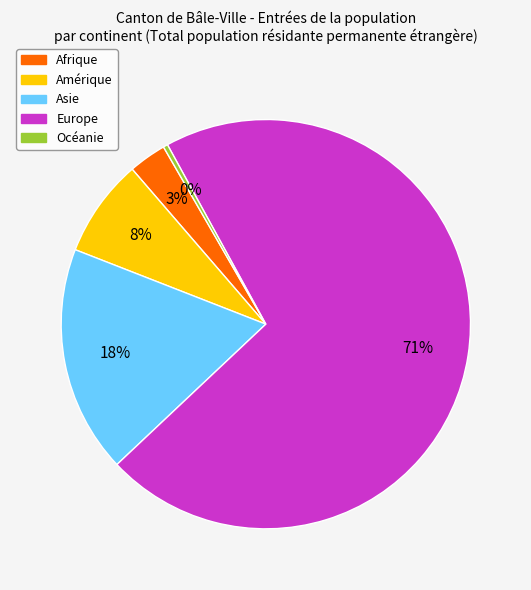

Is the sum of Europe and Amérique greater than half?

Yes